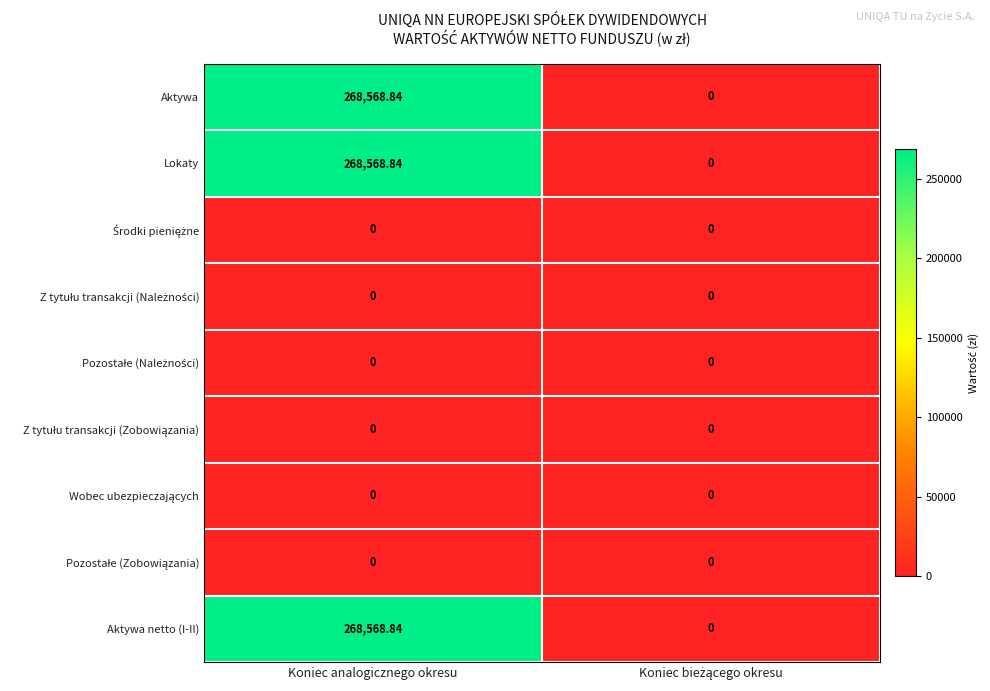

At which label does Lokaty reach its peak?

Koniec analogicznego okresu